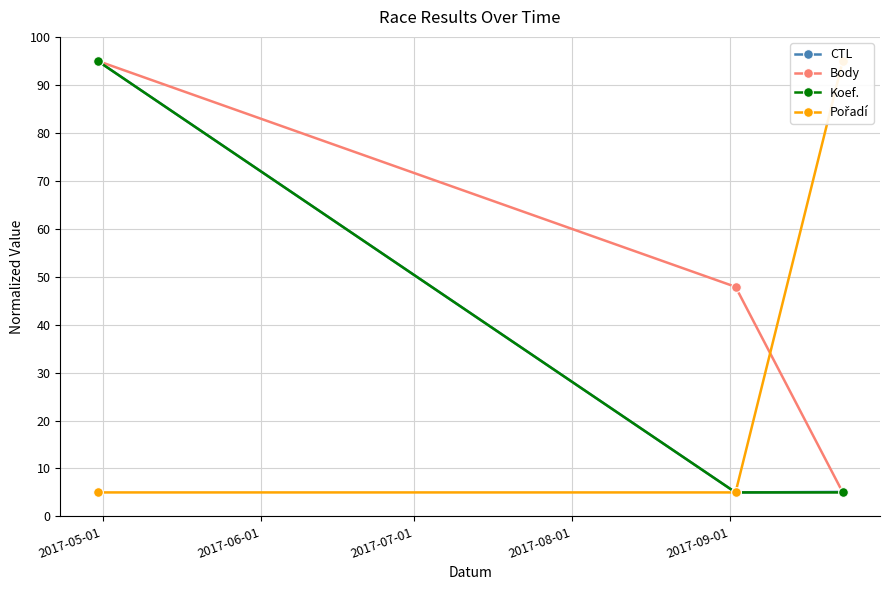

What is the value of the Pořadí point at the 1st from the left?

5.0